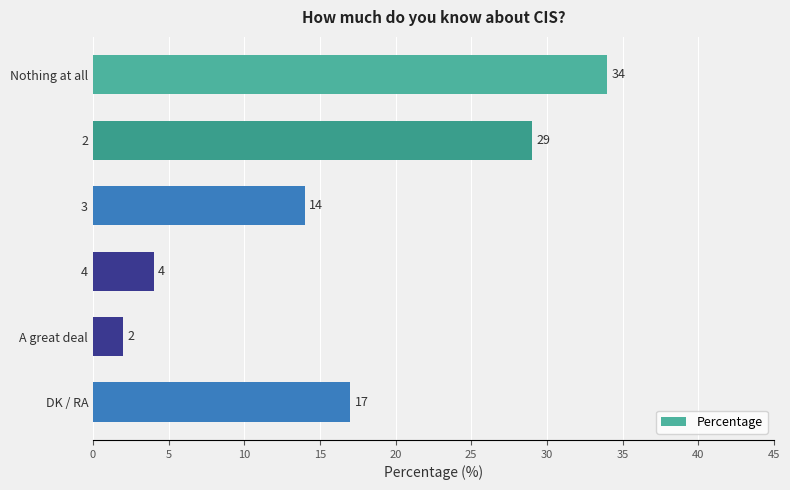

How many values are below 17?

3